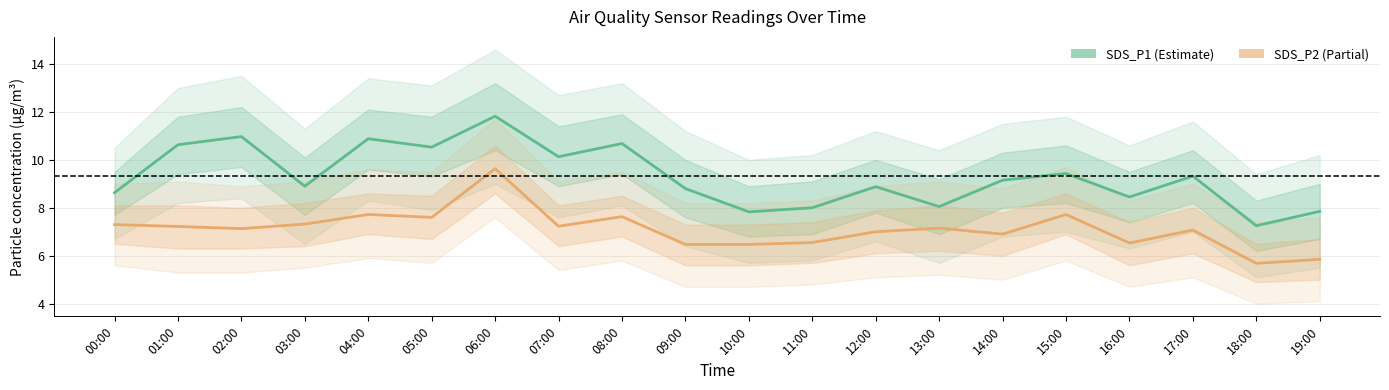

Between 02:00 and 03:00, which series saw the biggest shift?

SDS_P1